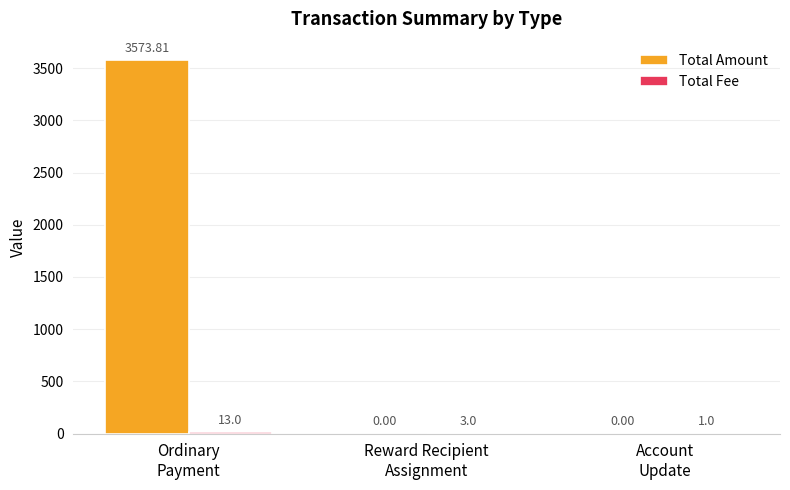

Which series has the largest total across all categories?

Total Amount